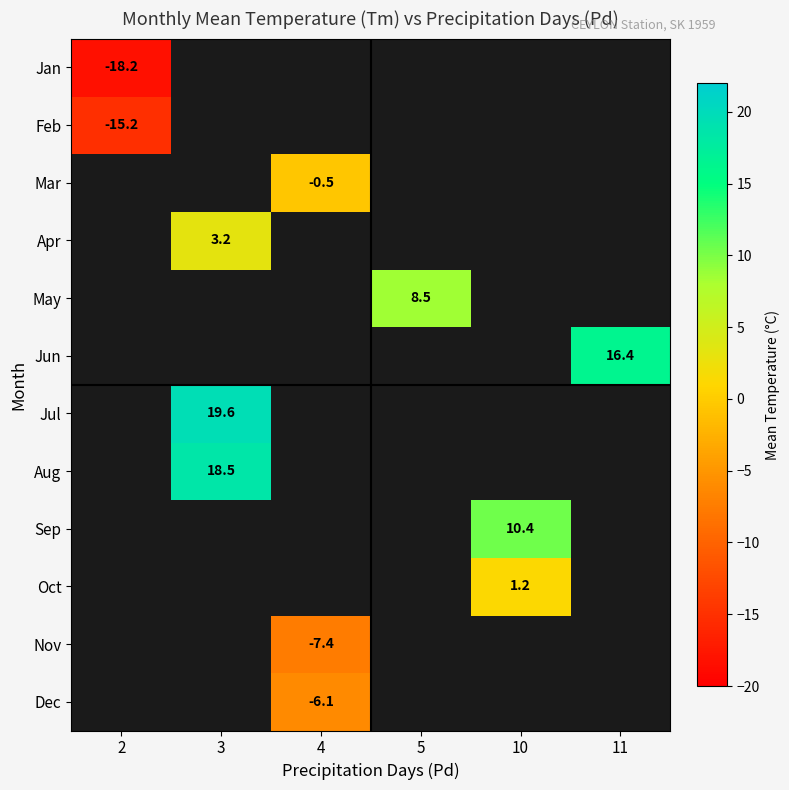

Which series has the largest range (max minus min)?

row_0